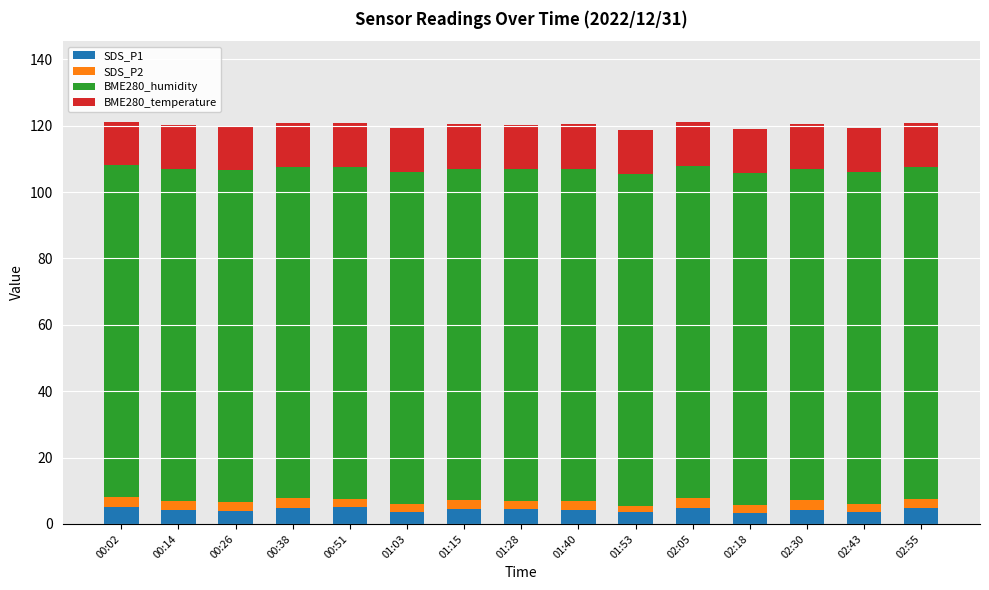

What is the average value of the SDS_P1 series?

4.3